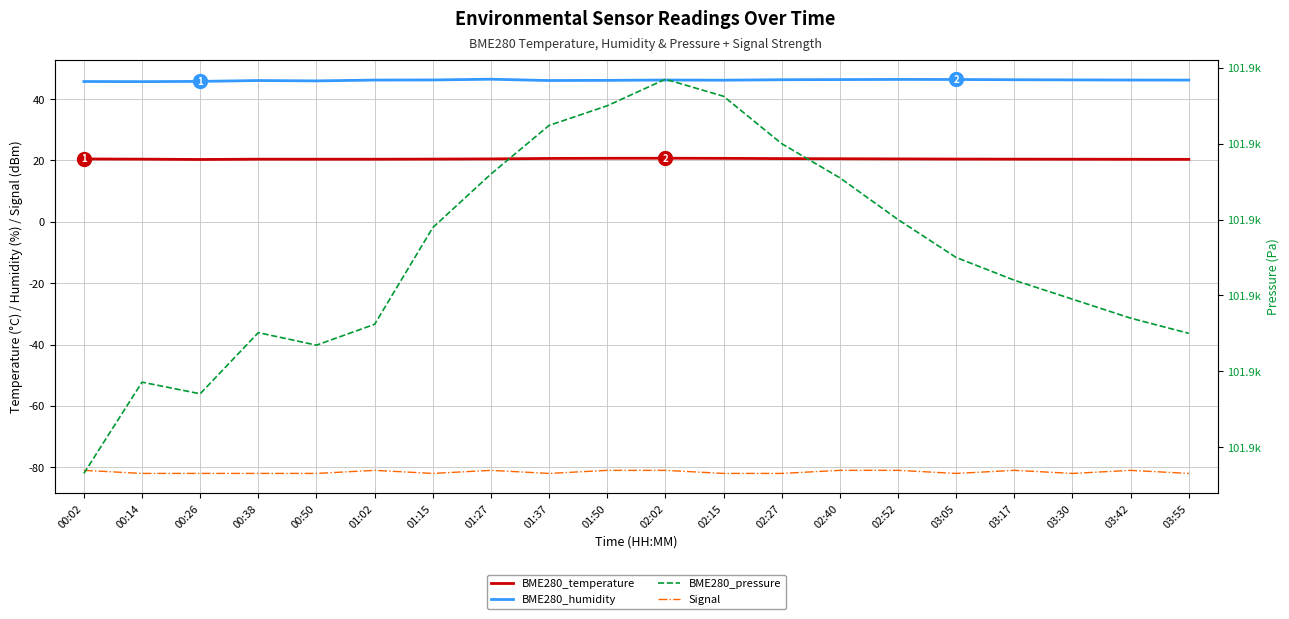

At how many categories does at least one series exceed 46675?

20